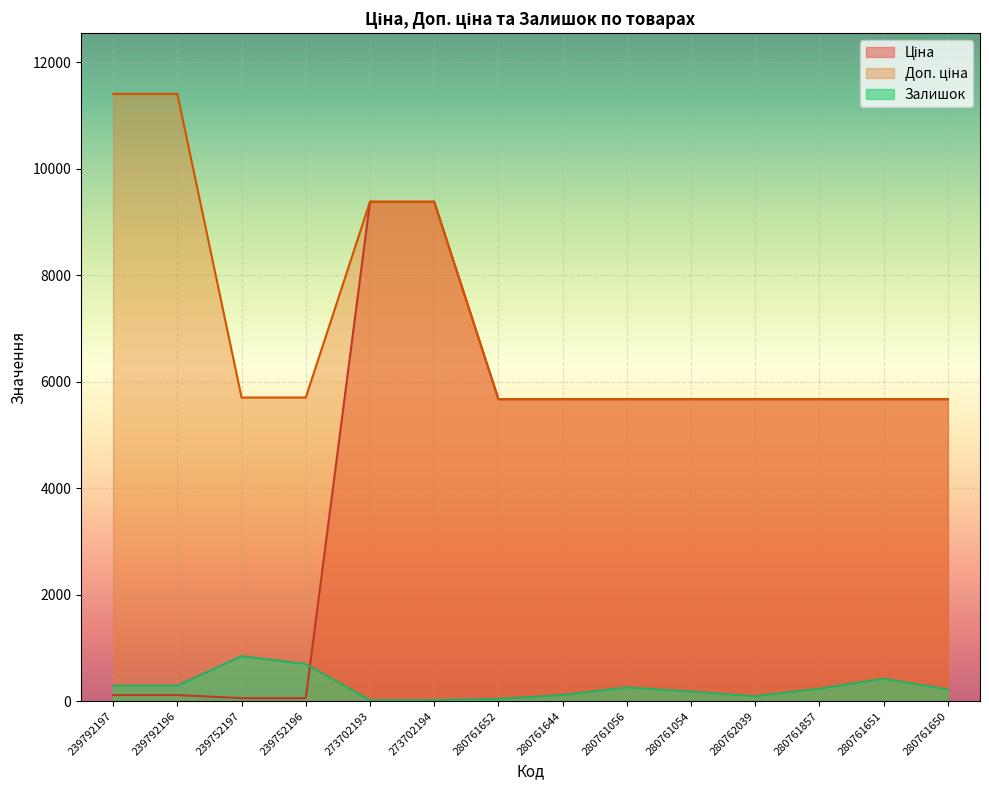

What is the average value of the Залишок series?

265.7